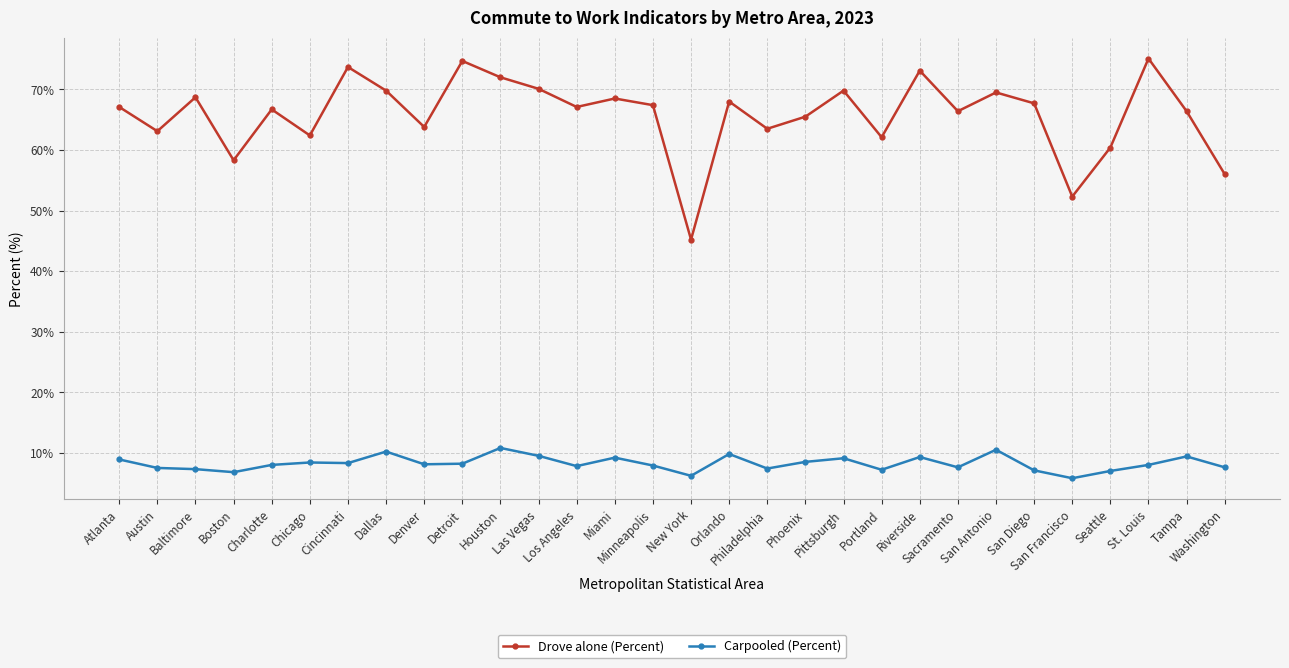

True or false: Drove alone (Percent) and Carpooled (Percent) cross at least once.

False